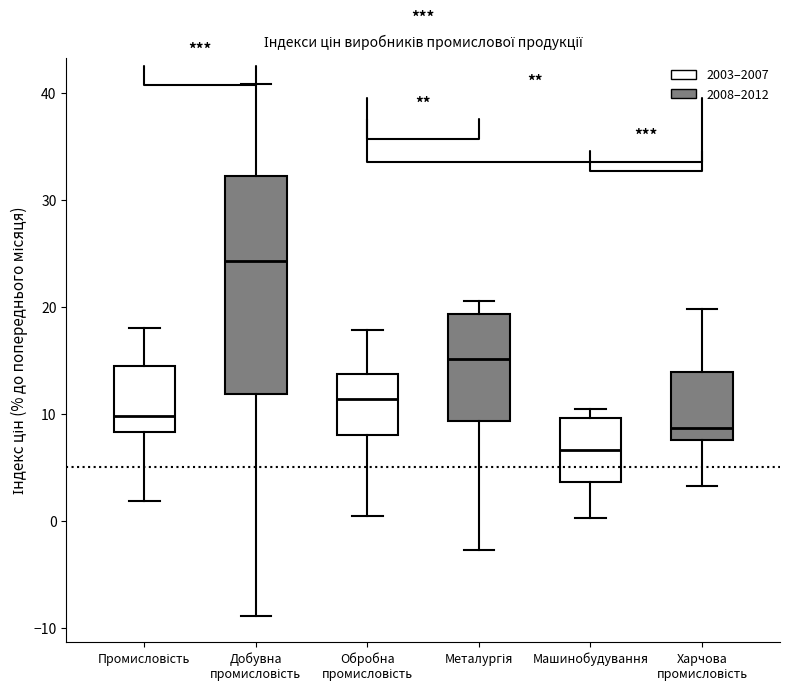

Where is the upper edge of the box for Промисловість on the y-axis? The values are not printed on the chart, so give them approximately, as read against the axis.

15